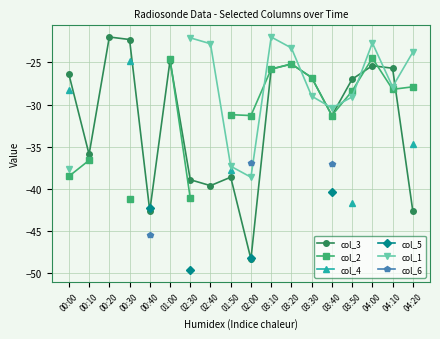

Does the chart have visible grid lines?

Yes